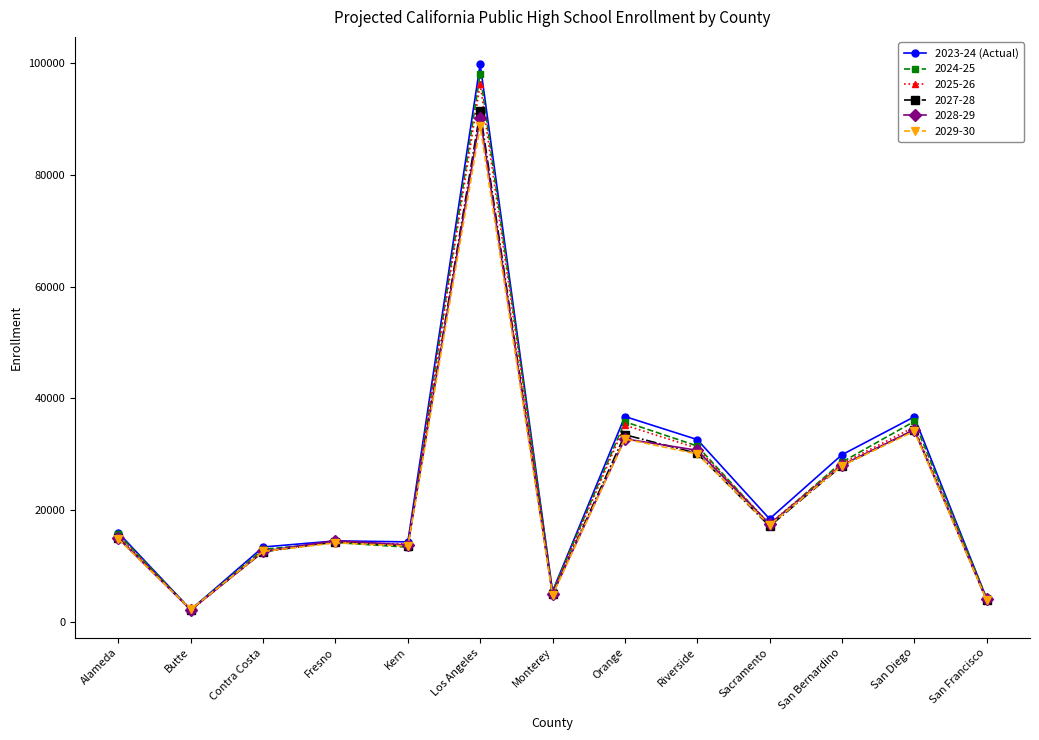

What is the label of the 8th point from the right?

Los Angeles